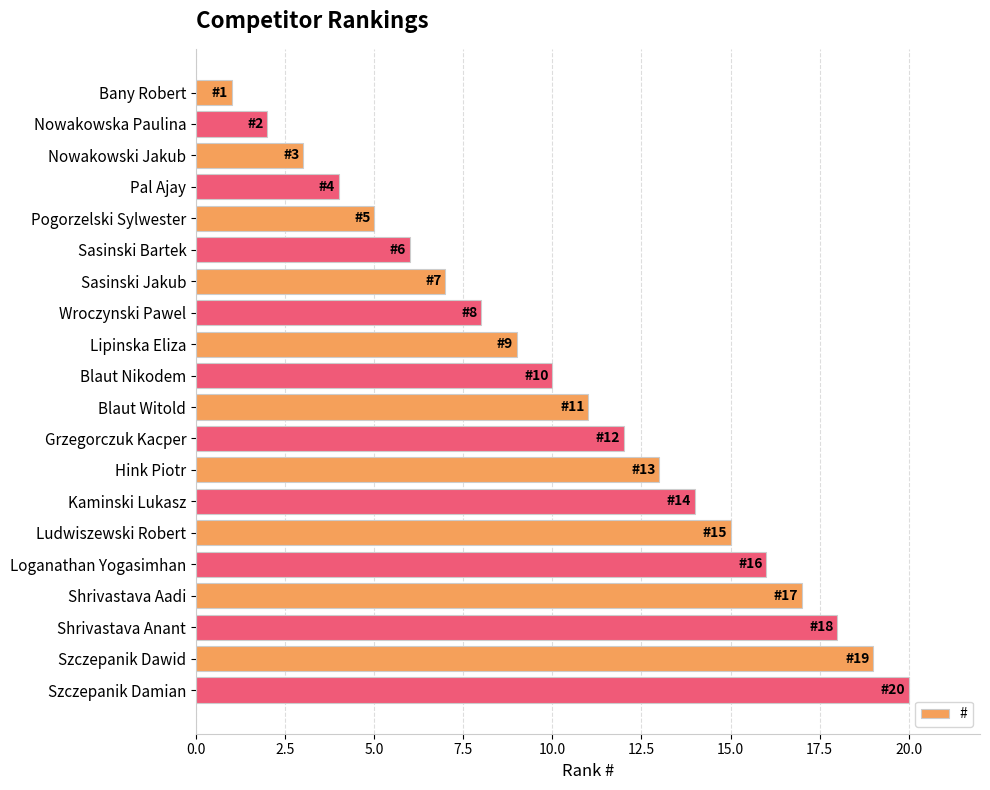

List the labels in order of value, largest first.

Szczepanik Damian, Szczepanik Dawid, Shrivastava Anant, Shrivastava Aadi, Loganathan Yogasimhan, Ludwiszewski Robert, Kaminski Lukasz, Hink Piotr, Grzegorczuk Kacper, Blaut Witold, Blaut Nikodem, Lipinska Eliza, Wroczynski Pawel, Sasinski Jakub, Sasinski Bartek, Pogorzelski Sylwester, Pal Ajay, Nowakowski Jakub, Nowakowska Paulina, Bany Robert